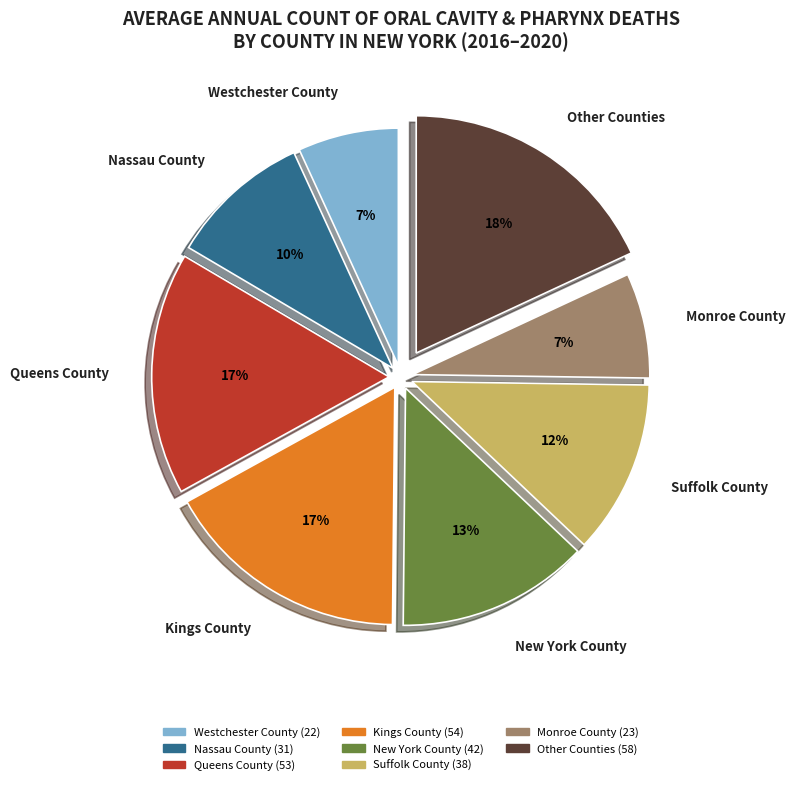

Which category has the biggest portion of the pie?

Other Counties